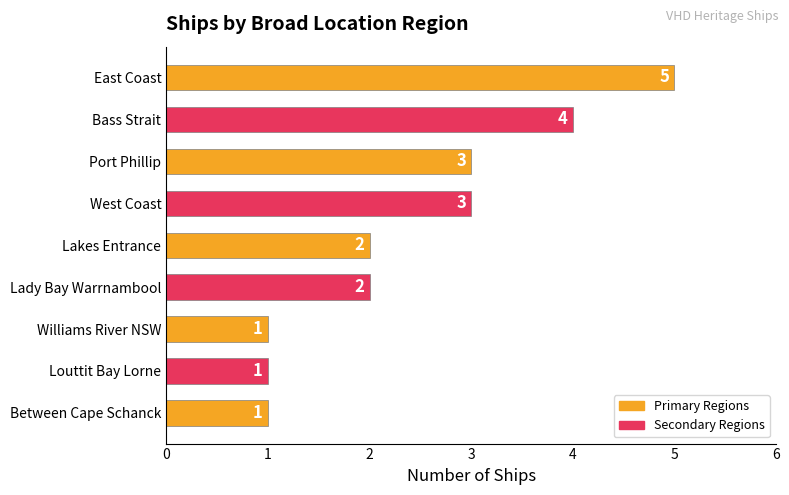

Count the values in the range 1 to 3.

7